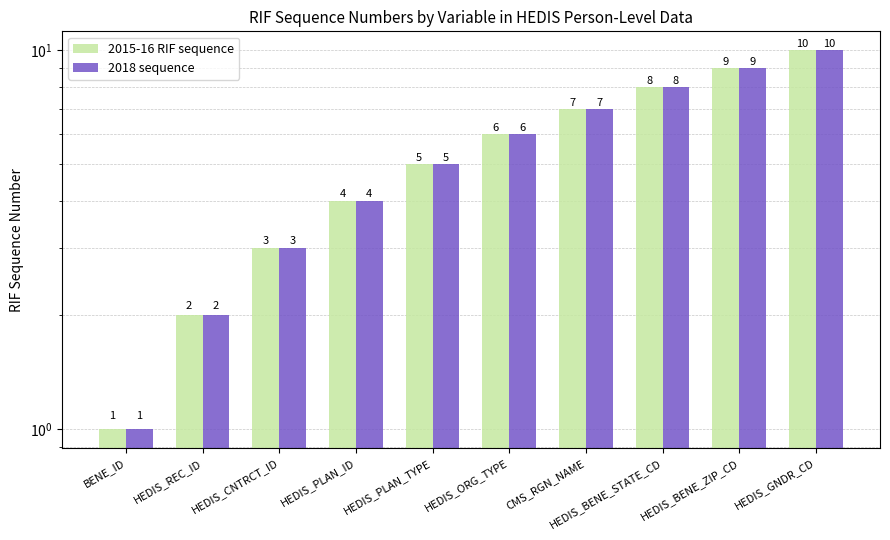

How many 2015-16 RIF sequence values are between 3 and 8?

6